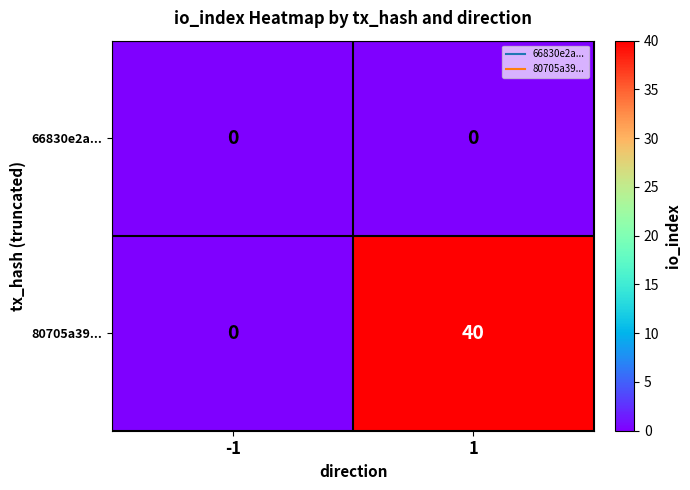

Rank the series by their average value, from lowest to highest.

66830e2a..., 80705a39...